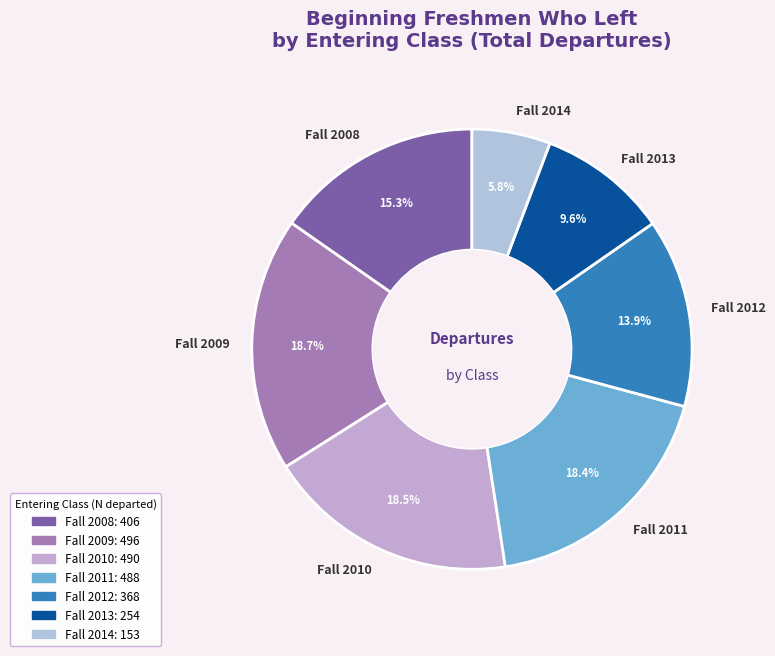

To the nearest percent, what is the average slice percentage?

14%